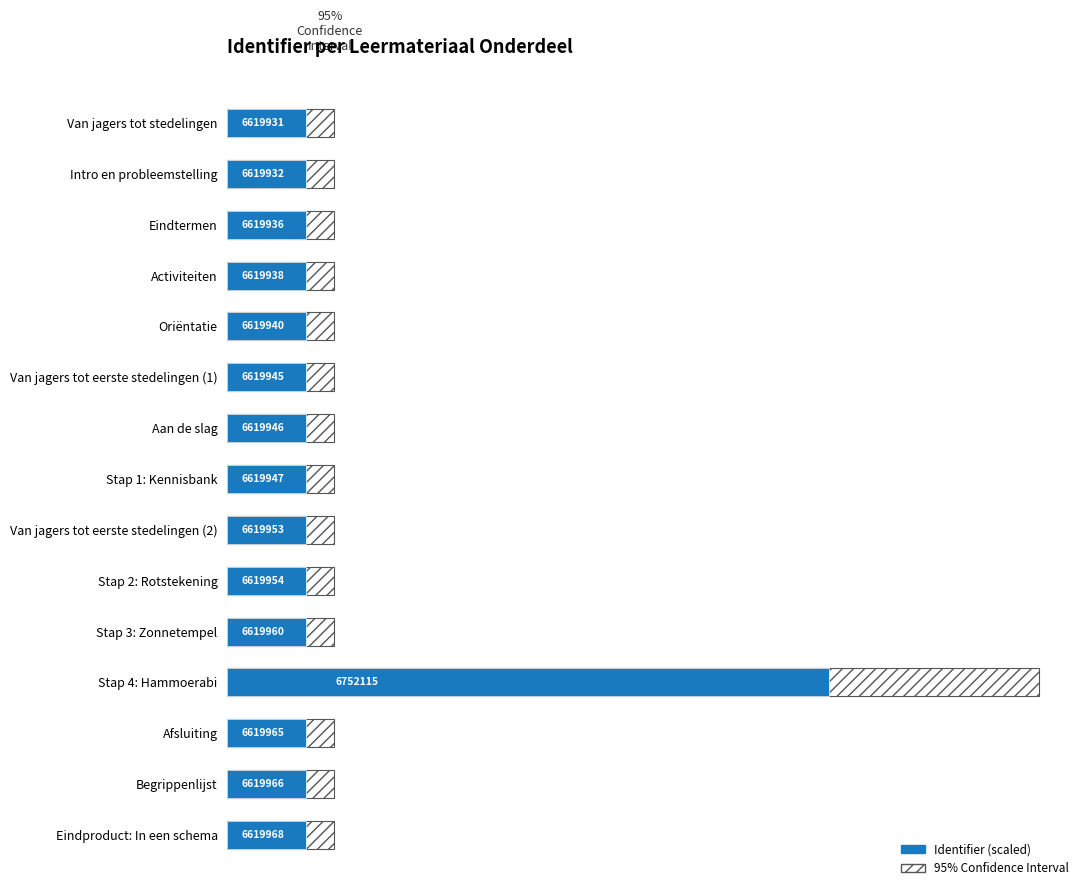

Does the chart contain stacked bars?

No